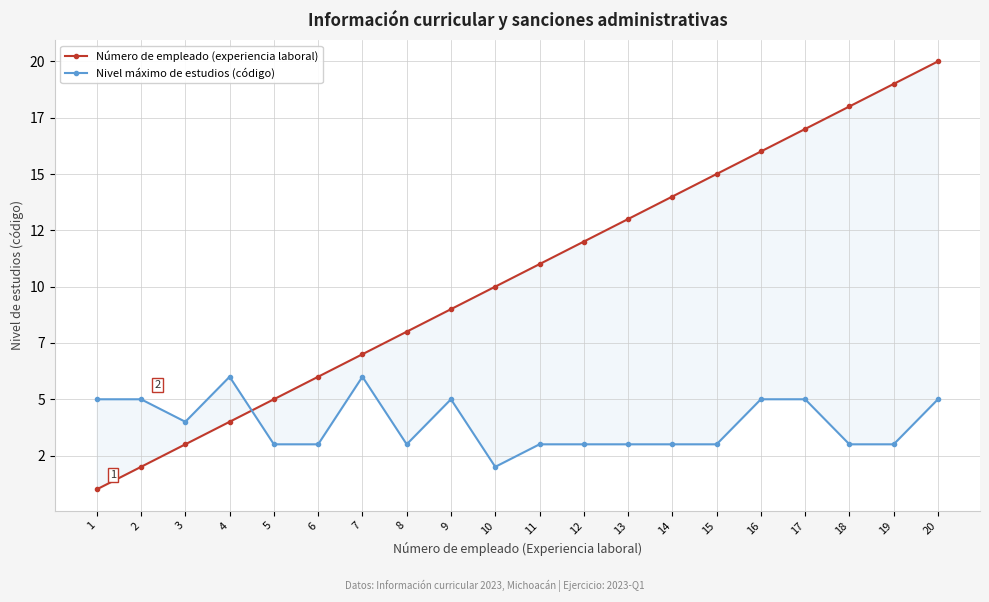

What value does the Número de empleado (experiencia laboral) series have at 9, to the nearest 10?

10